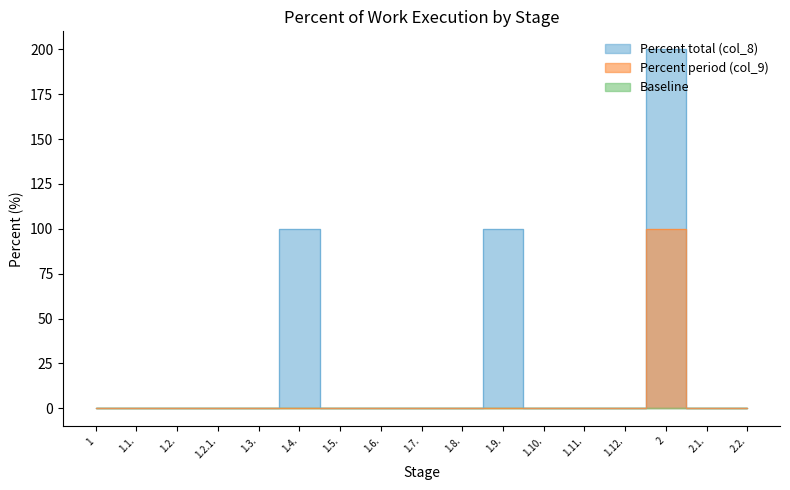

Which has a higher value, 2 or 2.2.?

2